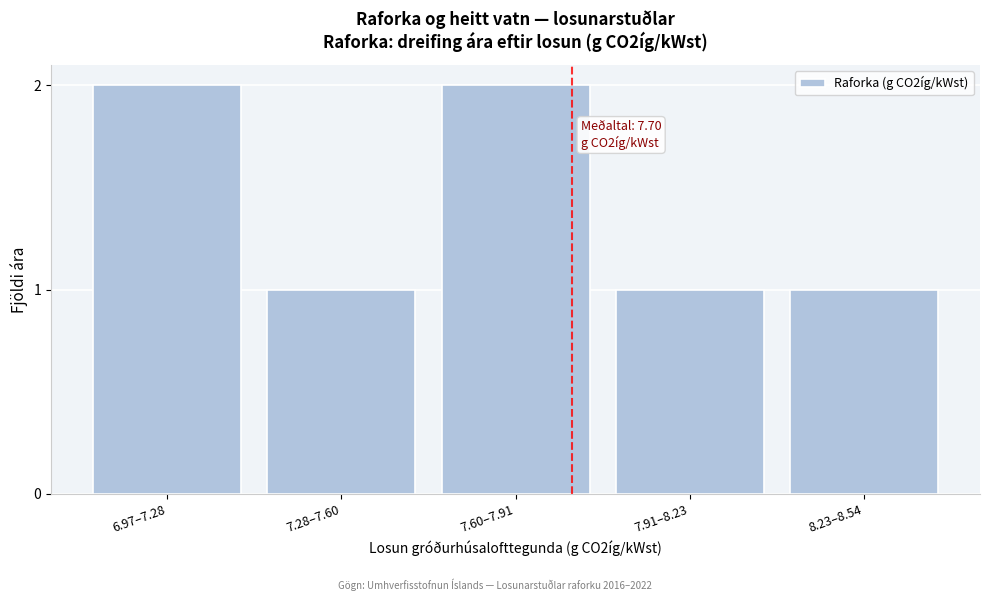

Reading right to left, extract all data points from this chart.

8.23–8.54=1	7.91–8.23=1	7.60–7.91=2	7.28–7.60=1	6.97–7.28=2